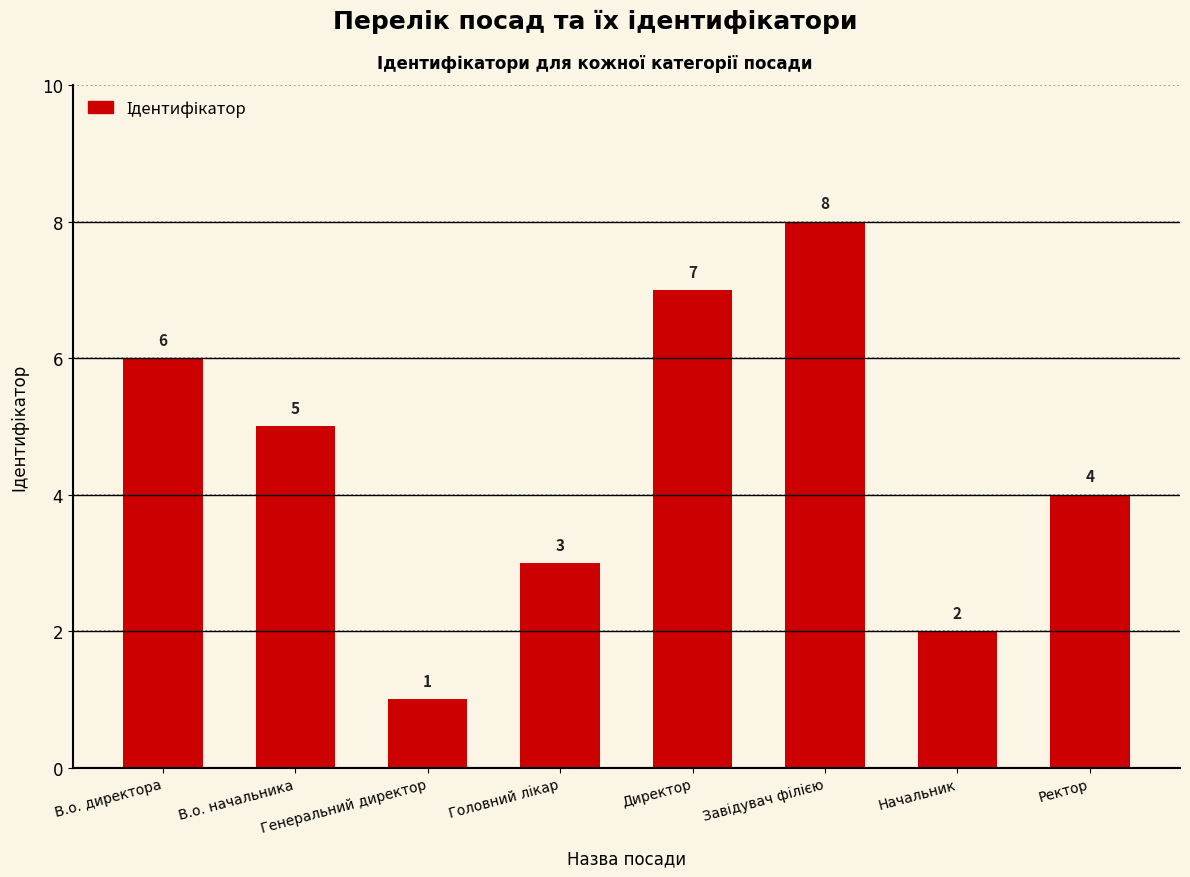

What is the difference between the maximum and minimum values?

7